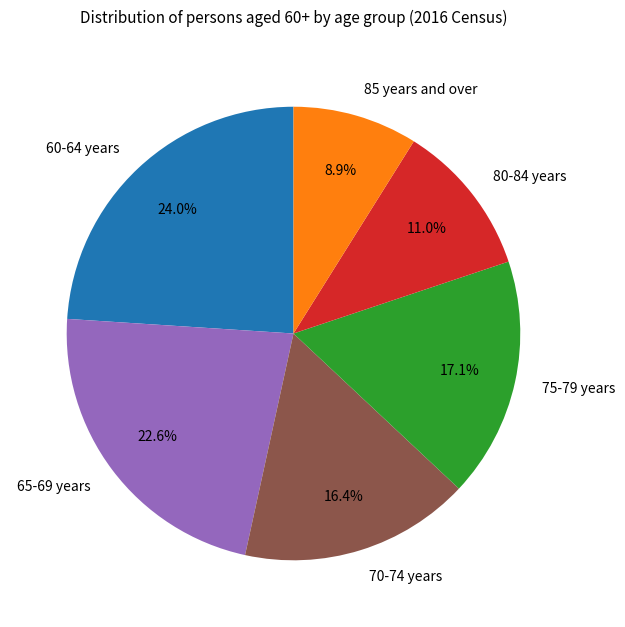

True or false: 70-74 years accounts for 28% of the total.

False